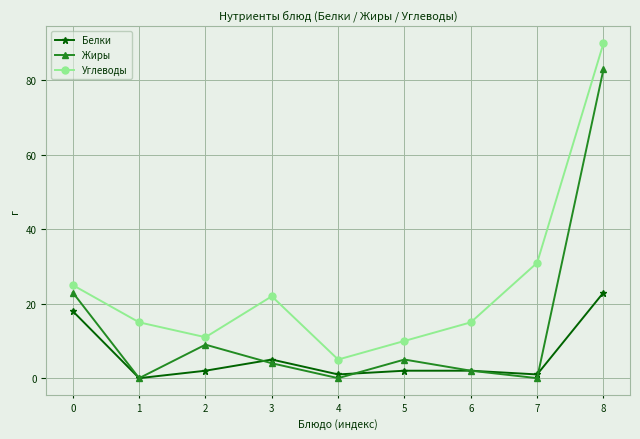

How many data points does each series have?

9